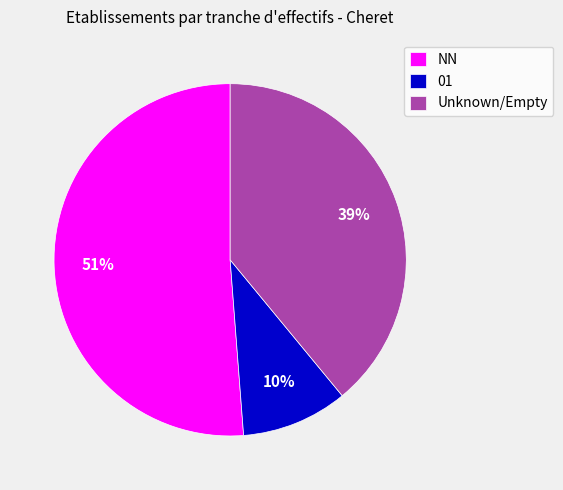

To the nearest percent, what is the difference between the largest and smallest slice percentages?

41%